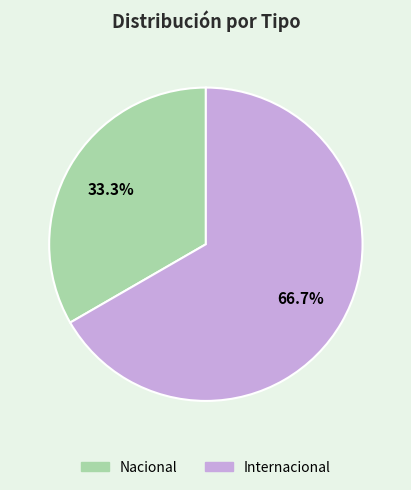

Rank the categories by value from highest to lowest.

Internacional, Nacional